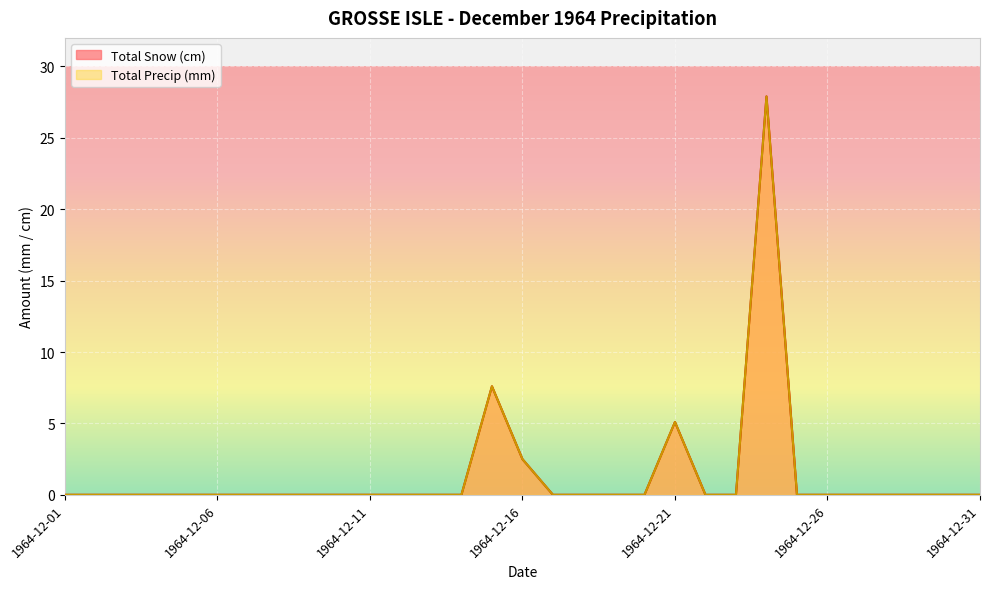

Which series has the largest total across all categories?

Total Snow (cm)